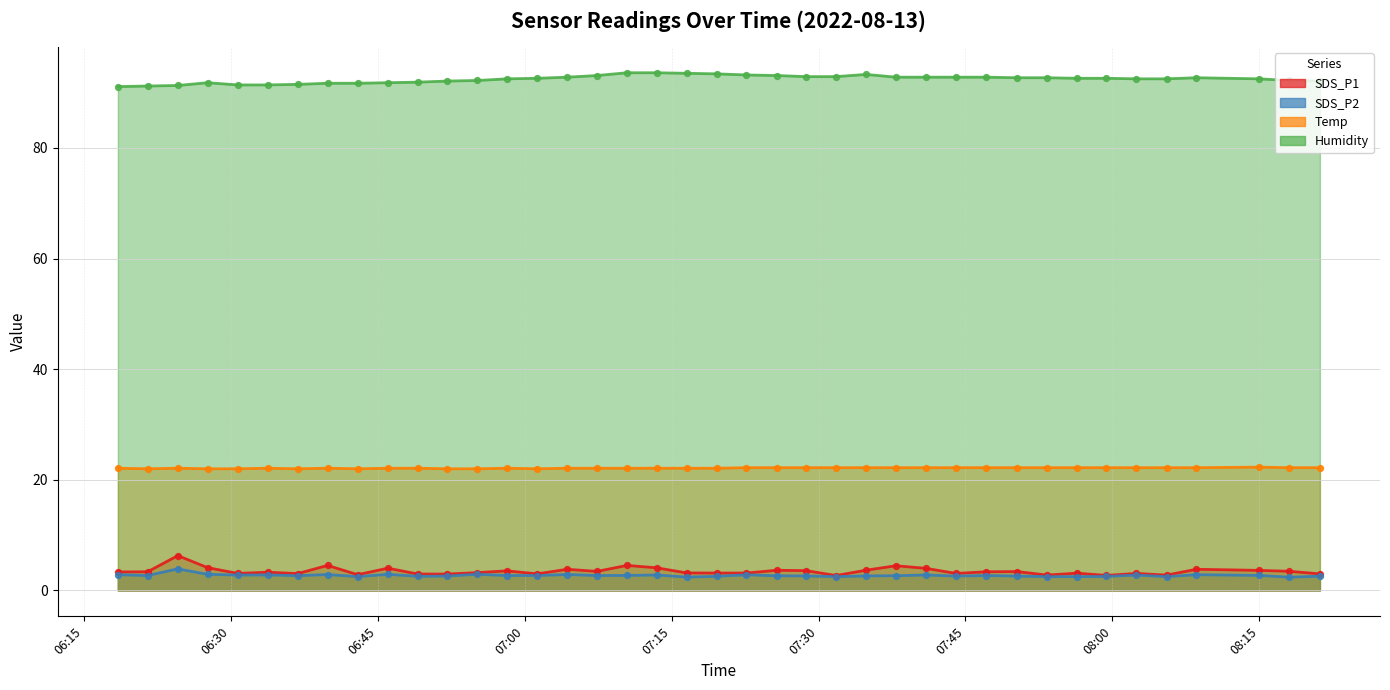

What are all the series names shown in the legend?

SDS_P1, SDS_P2, Temp, Humidity